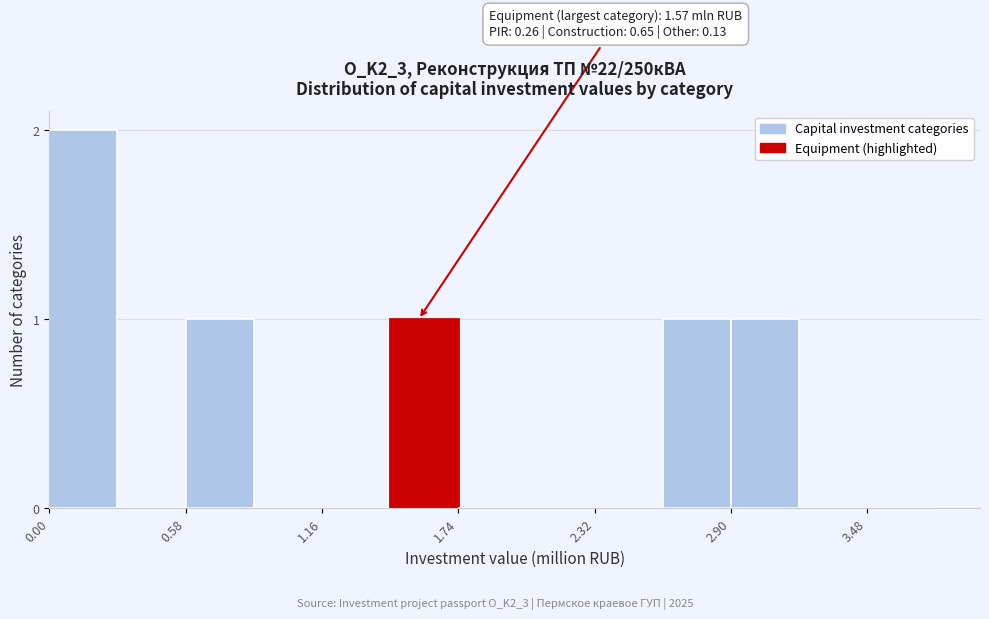

Read against the x-axis, roughly where is the centre of the tallest bar?

0.1